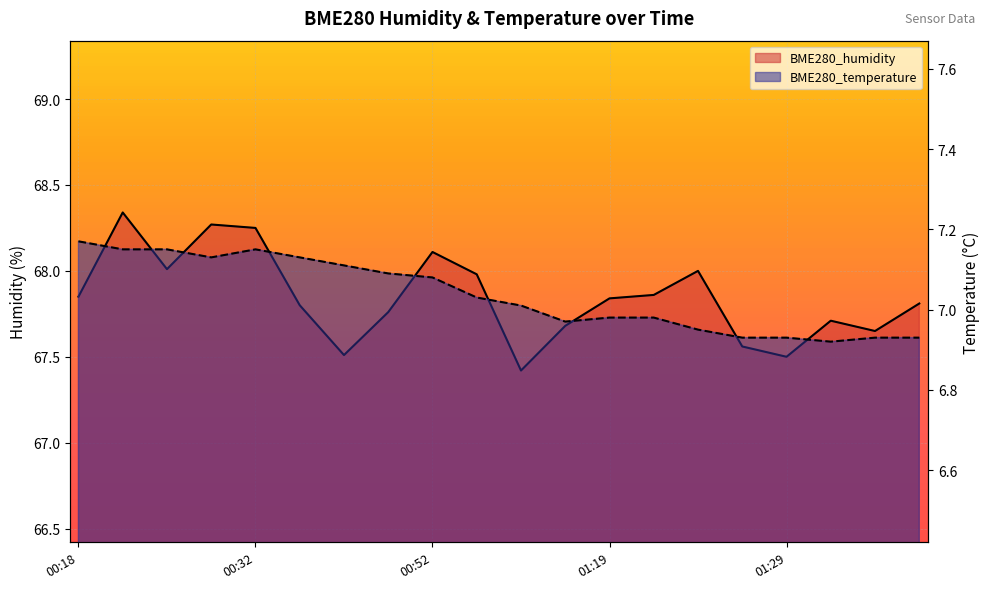

Between 00:52 and 01:32, which series saw the biggest shift?

BME280_humidity